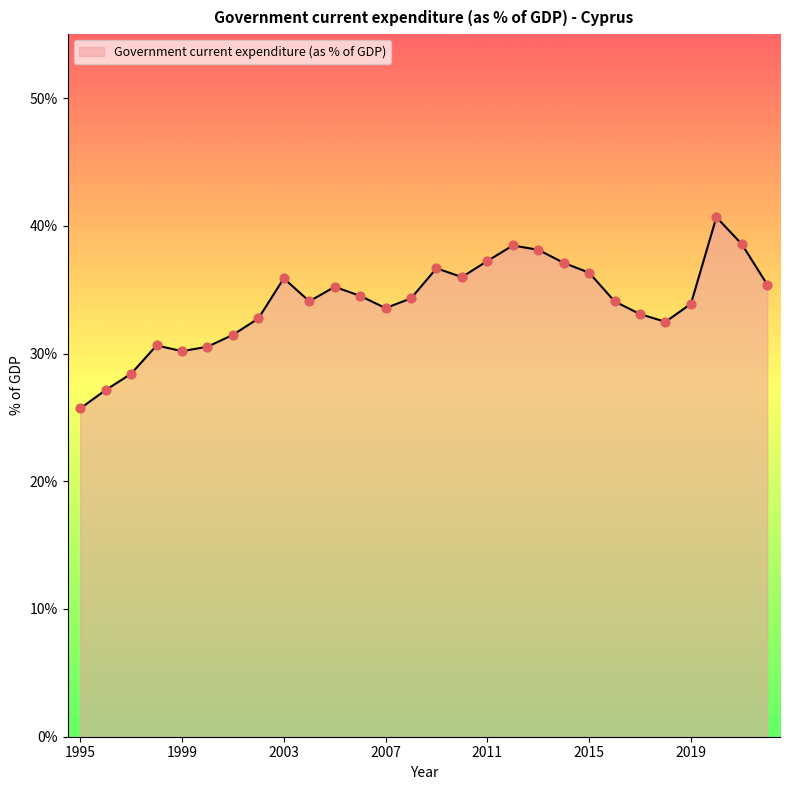

What is the minimum value shown in the chart?

25.7